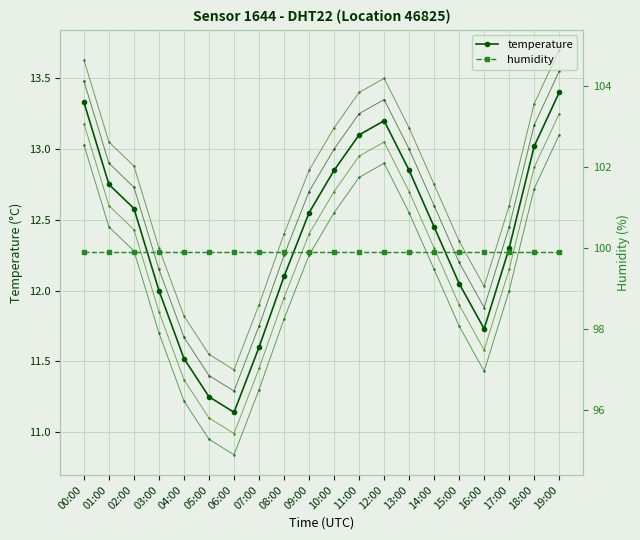

At which label does temp_variant_2 first exceed 12?

00:00